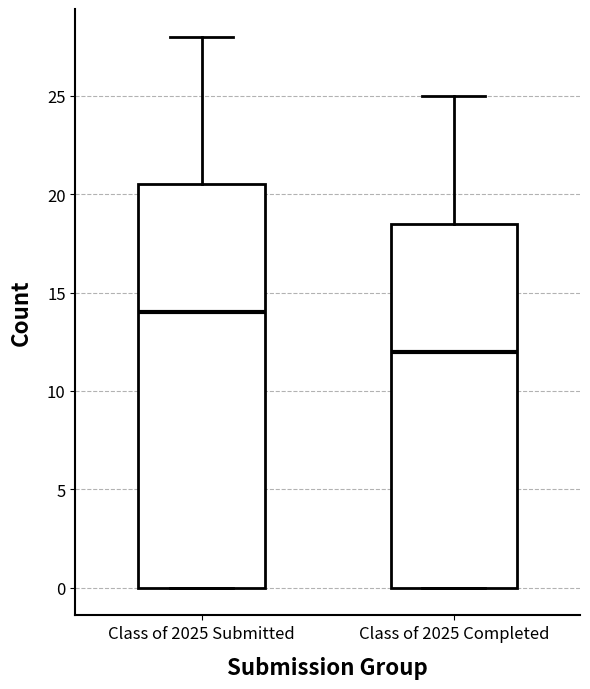

Where does the median line of the box for Class of 2025 Submitted sit on the y-axis? The values are not printed on the chart, so give them approximately, as read against the axis.

14.0